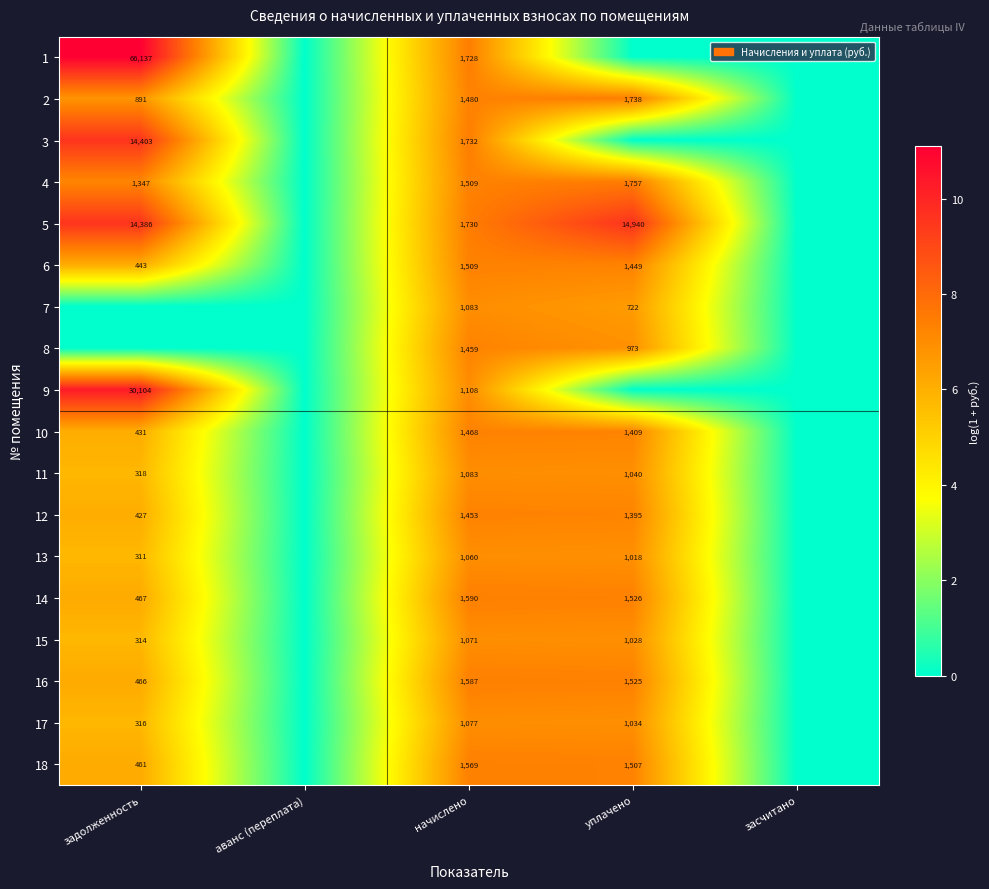

What is the total value across all series at задолженность?

114.2